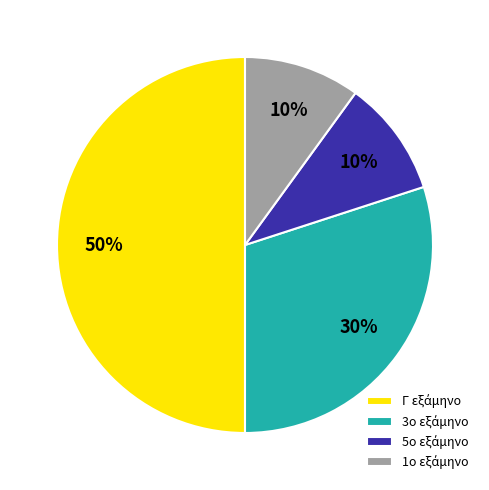

To the nearest percent, what is the difference between the largest and smallest slice percentages?

40%